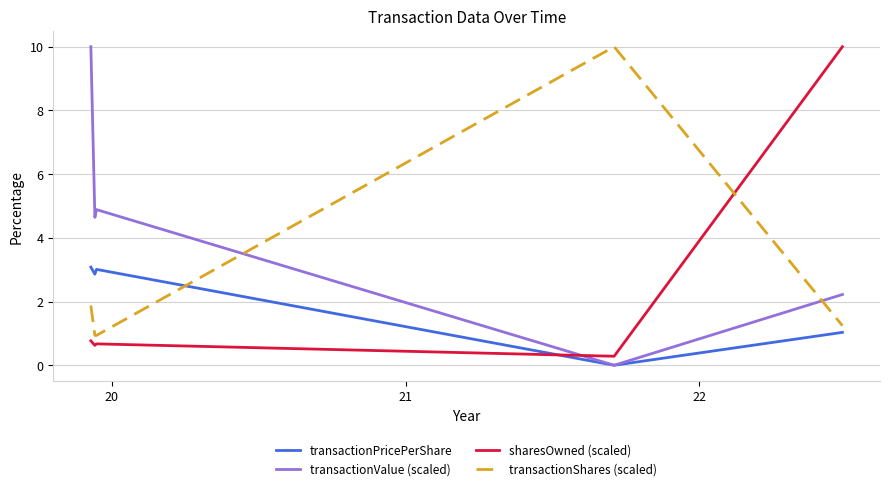

At how many categories does at least one series exceed 0?

5